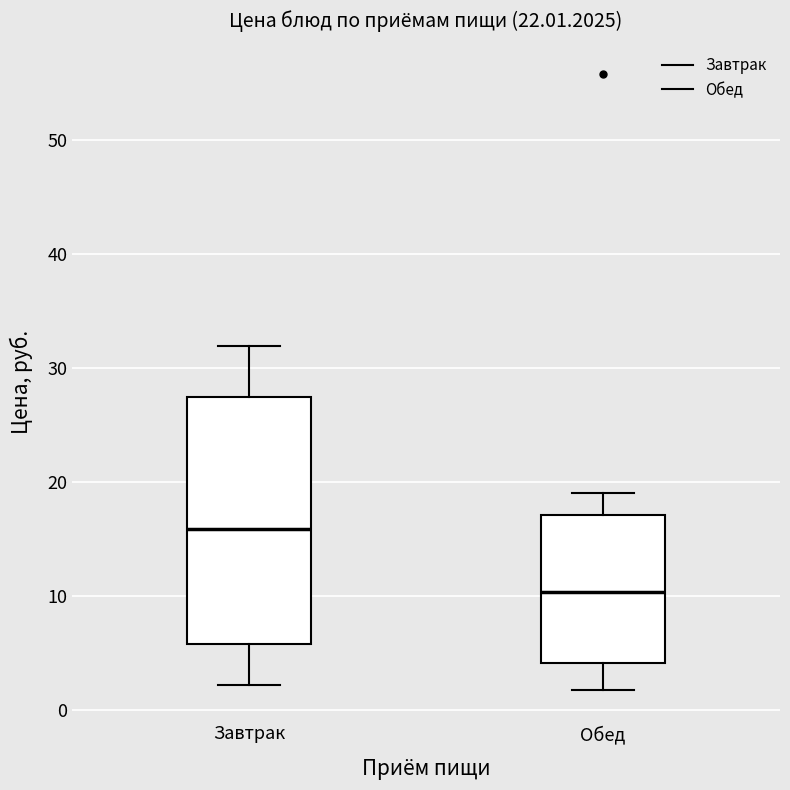

Reading left to right, transcribe this box plot: for each box, give where its median line is, the range the box spans, and where its two whiskers end, as read against the y-axis. The values are not printed on the chart, so give them approximately, as read against the axis.

Завтрак: median 16, box 6 to 28, whiskers 2 to 32
Обед: median 10, box 4 to 17, whiskers 2 to 19